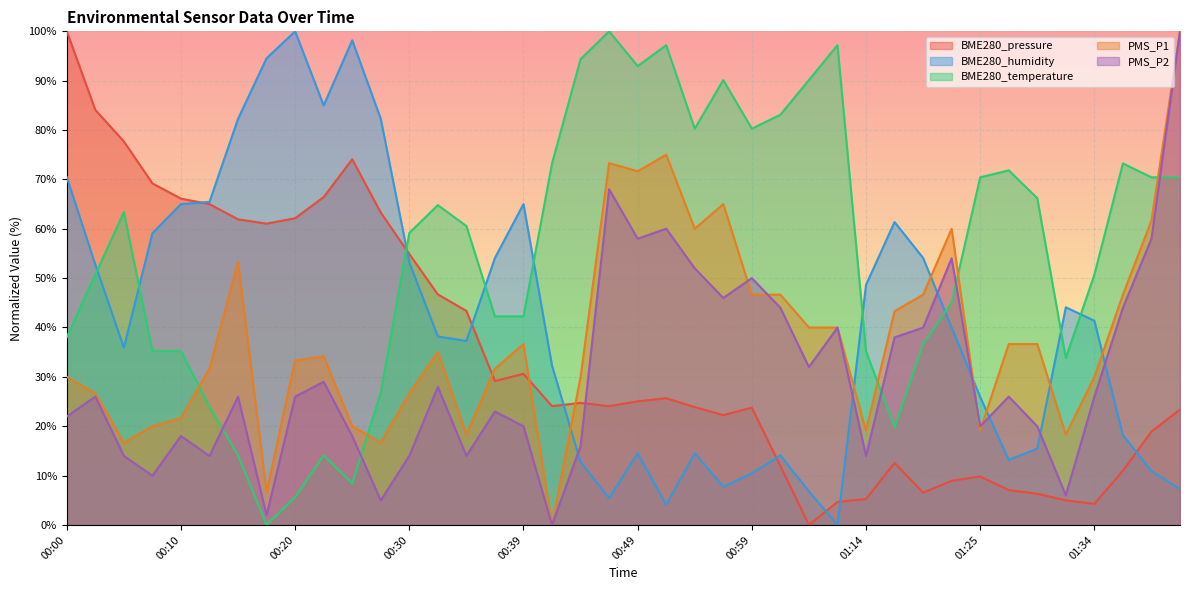

How many interior local peaks does the BME280_pressure series have?

7